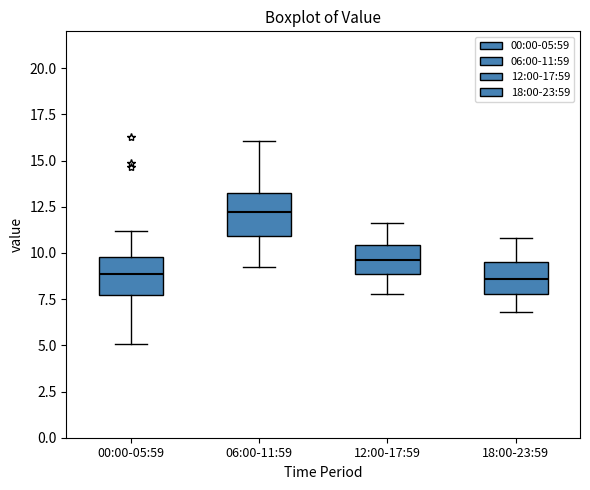

Where does the lower whisker of the box for 12:00-17:59 end on the y-axis? The values are not printed on the chart, so give them approximately, as read against the axis.

8.0